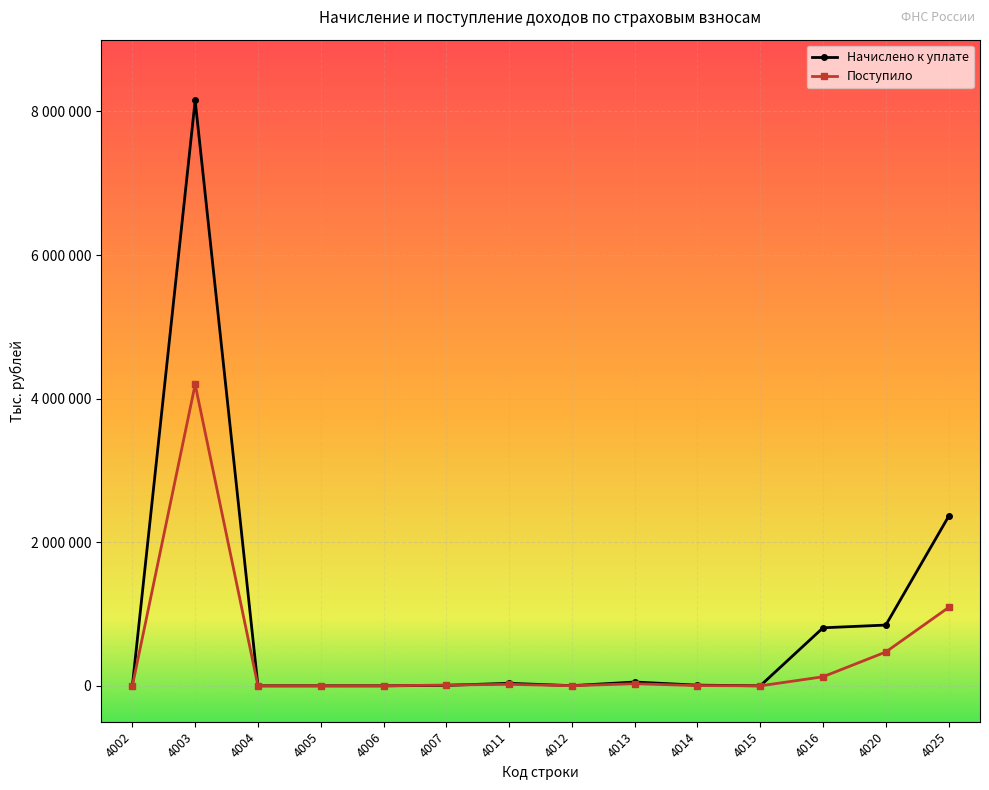

What is the difference between the maximum and minimum values in the Начислено к уплате series?

8154380